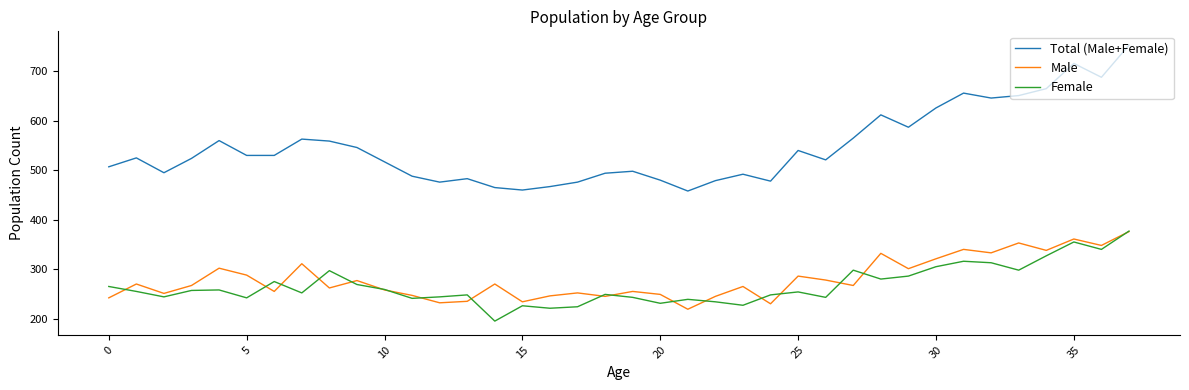

What is the minimum value for Male?

219